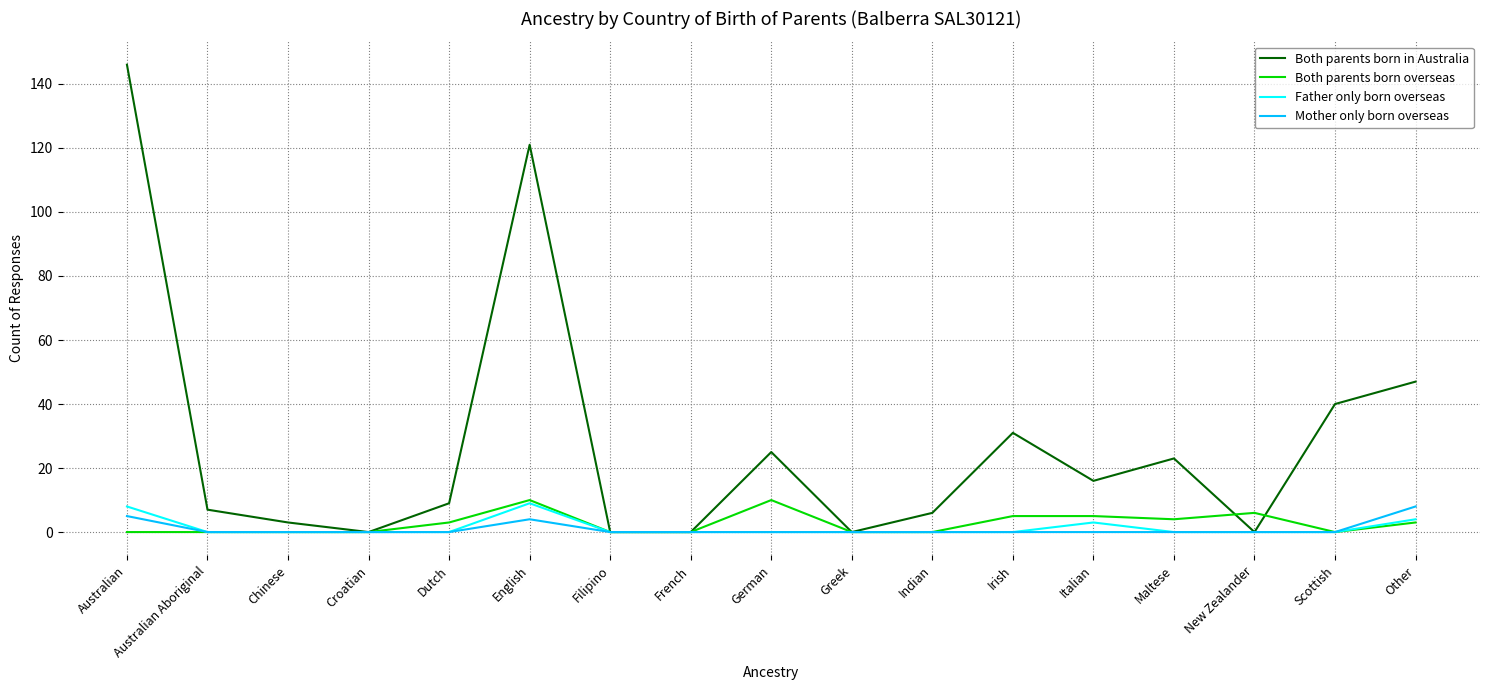

What is the difference between the second highest and second lowest values in the Both parents born in Australia series?

121